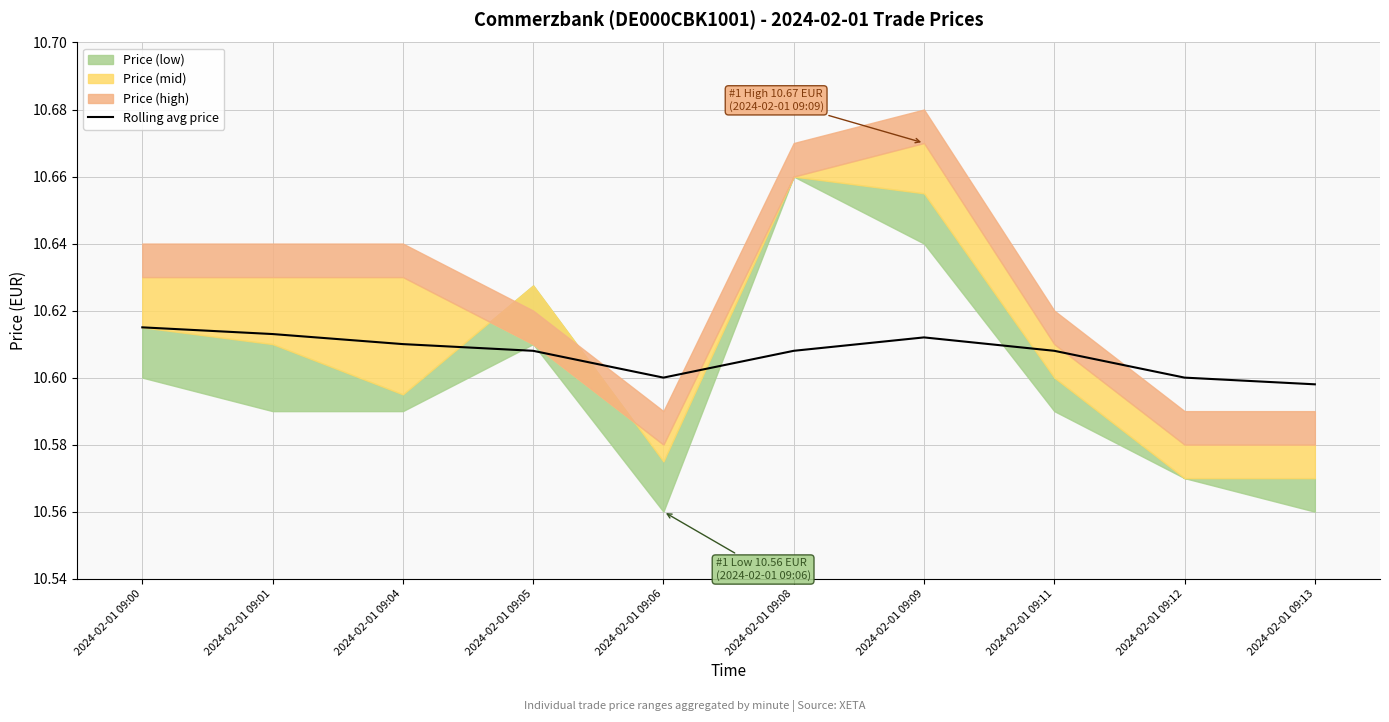

How many values are between 10 and 11?

10